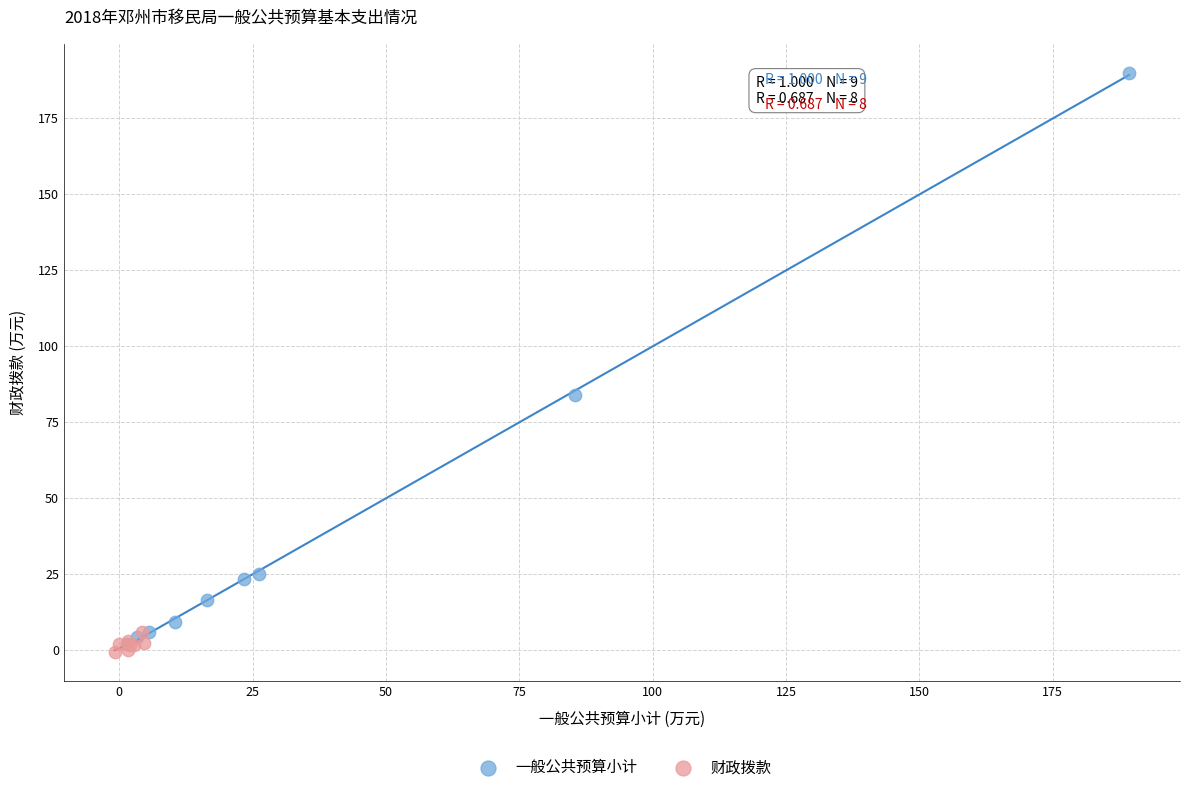

Which series contains the highest Y value?

一般公共预算小计